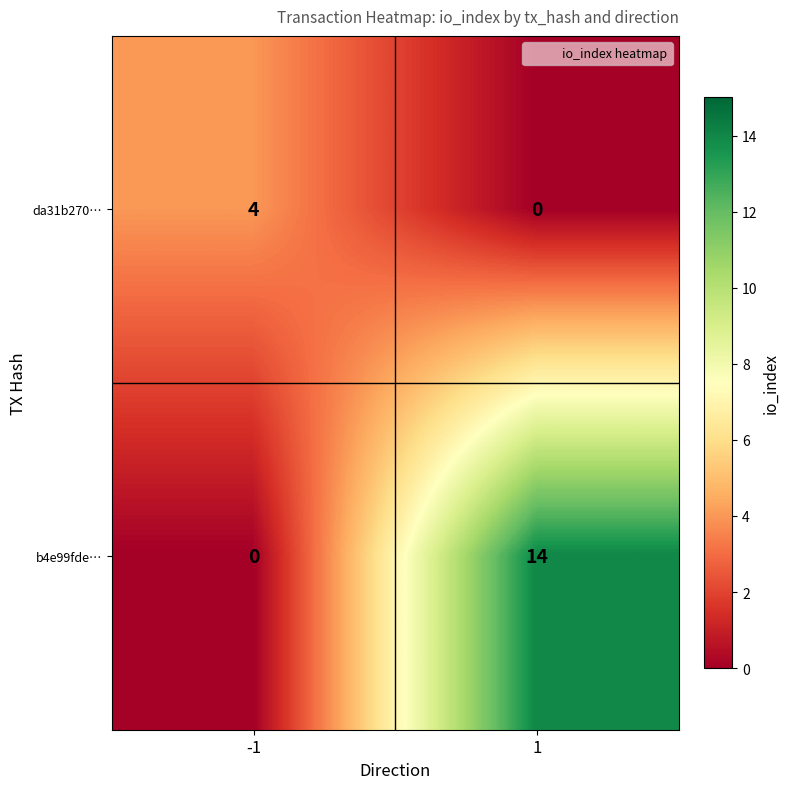

Which series changed the most between -1 and 1?

b4e99fde…